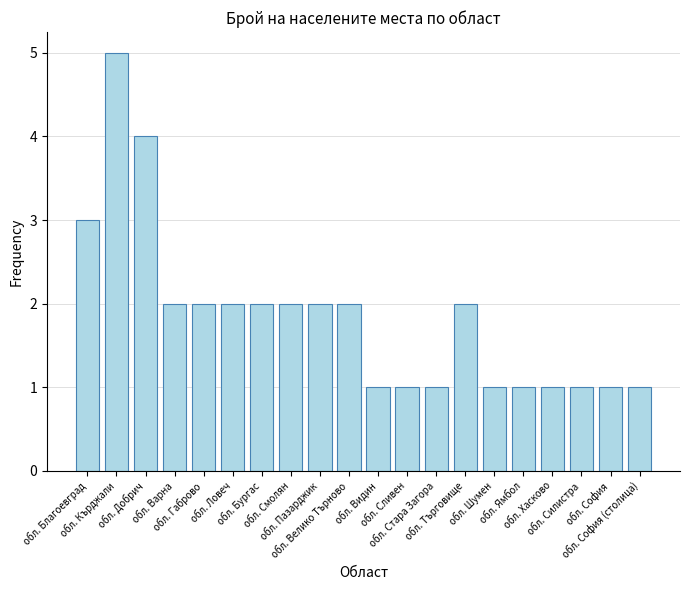

Reading right to left, transcribe all the data shown in this chart.

обл. София (столица)=1	обл. София=1	обл. Силистра=1	обл. Хасково=1	обл. Ямбол=1	обл. Шумен=1	обл. Търговище=2	обл. Стара Загора=1	обл. Сливен=1	обл. Видин=1	обл. Велико Търново=2	обл. Пазарджик=2	обл. Смолян=2	обл. Бургас=2	обл. Ловеч=2	обл. Габрово=2	обл. Варна=2	обл. Добрич=4	обл. Кърджали=5	обл. Благоевград=3